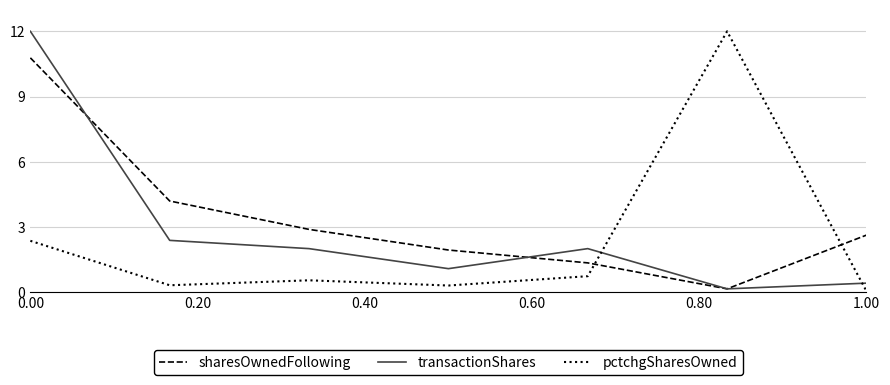

True or false: pctchgSharesOwned has more than 1 points higher than both neighbors.

True